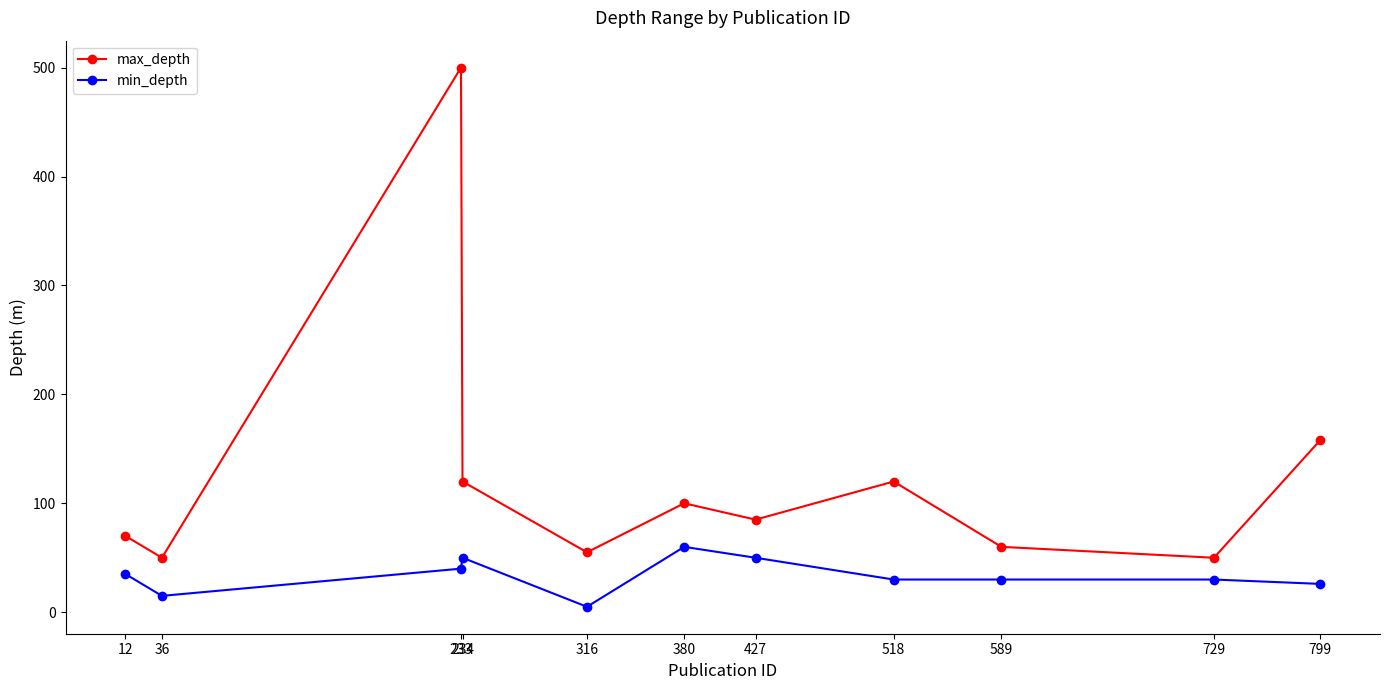

What is the sum of all min_depth values?

371